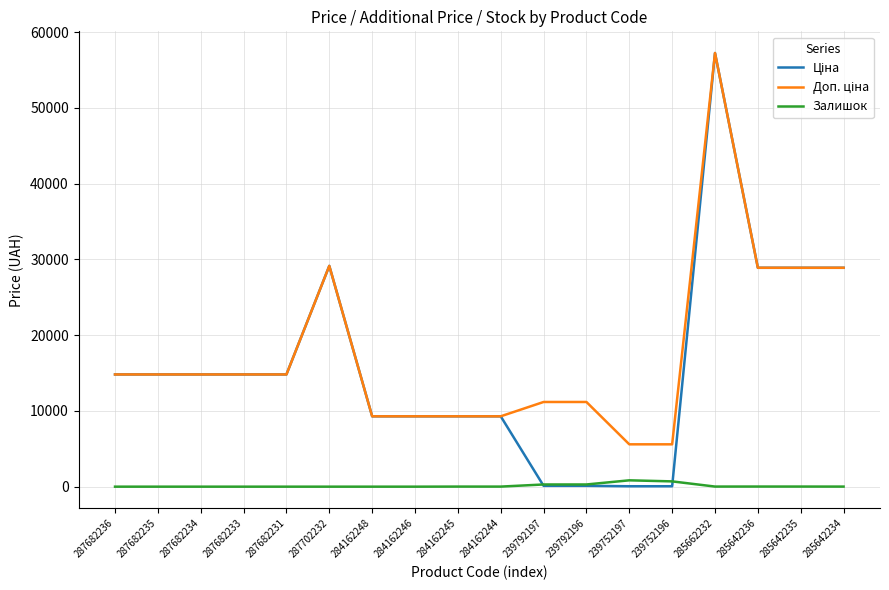

At which category is the sum across all series the highest?

285662232